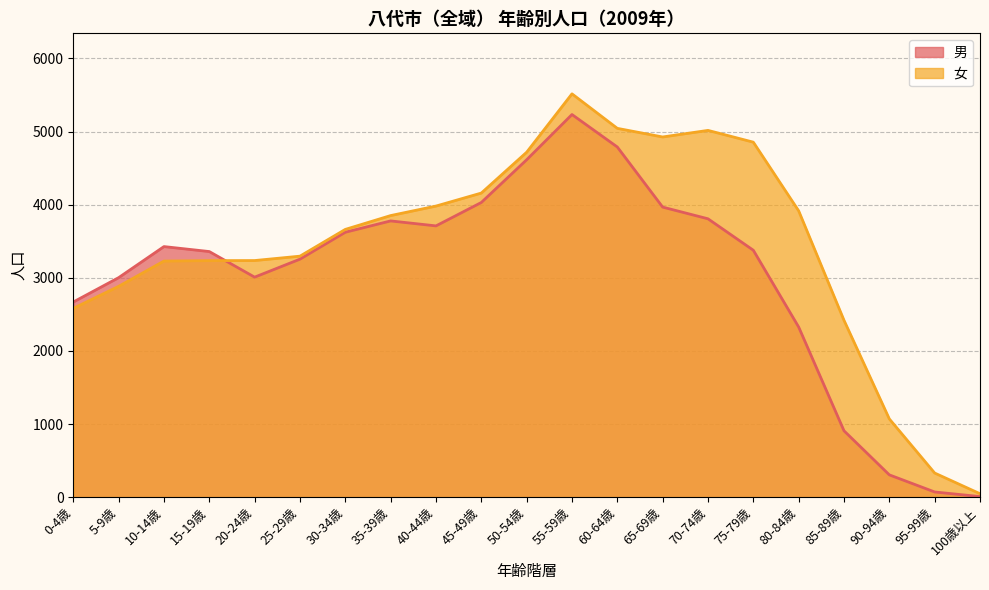

What are all the series names shown in the legend?

男, 女